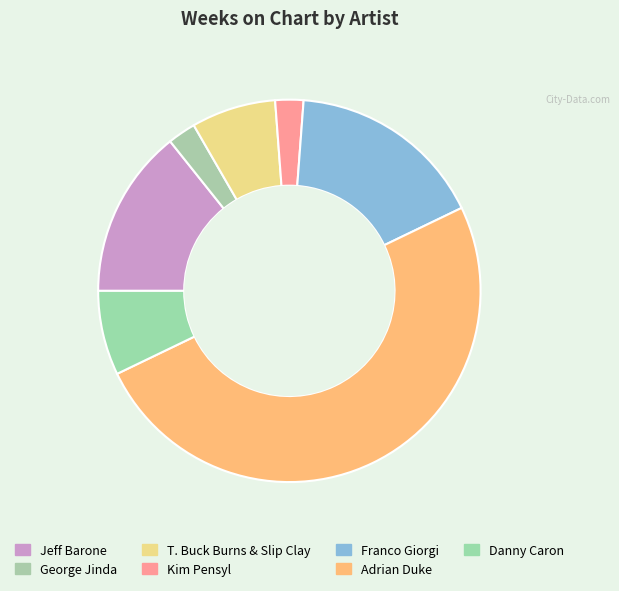

Count the number of slices in the pie.

7